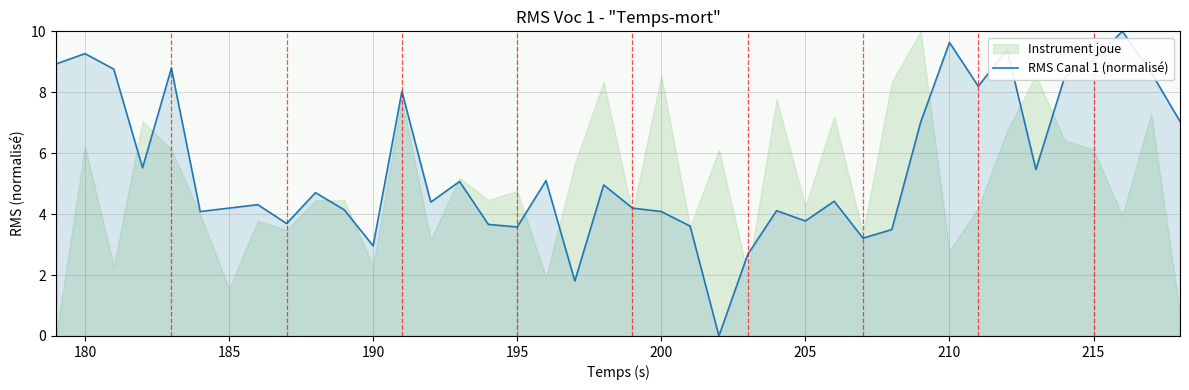

What is the highest value of the RMS Canal 1 (normalisé) series?

10.0